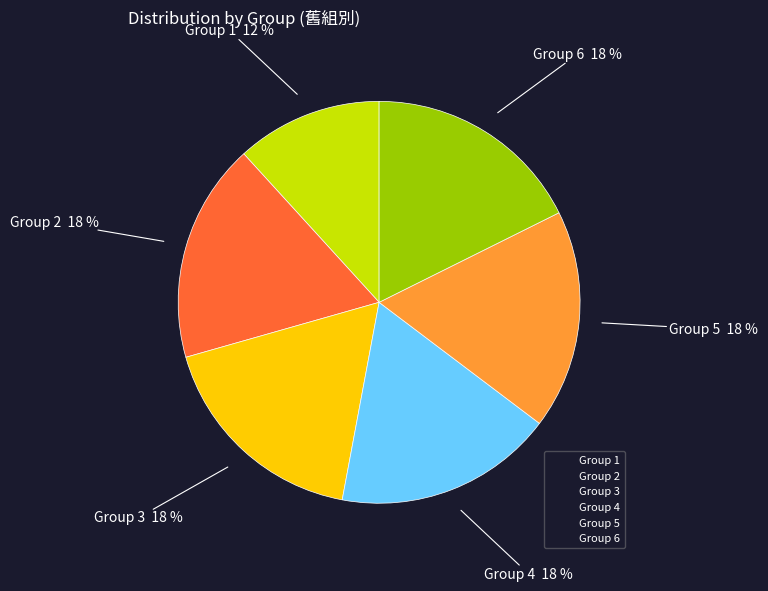

Does any single category account for the majority?

No